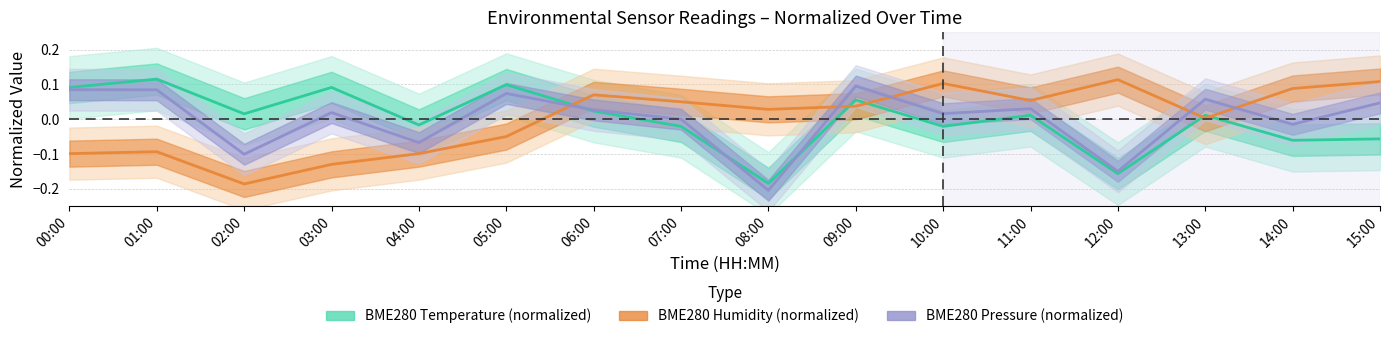

Which has a higher value, 12:00 or 08:00?

12:00